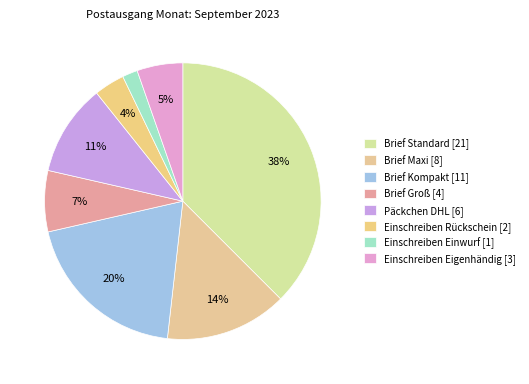

Between Einschreiben Rückschein and Einschreiben Einwurf, which is larger?

Einschreiben Rückschein